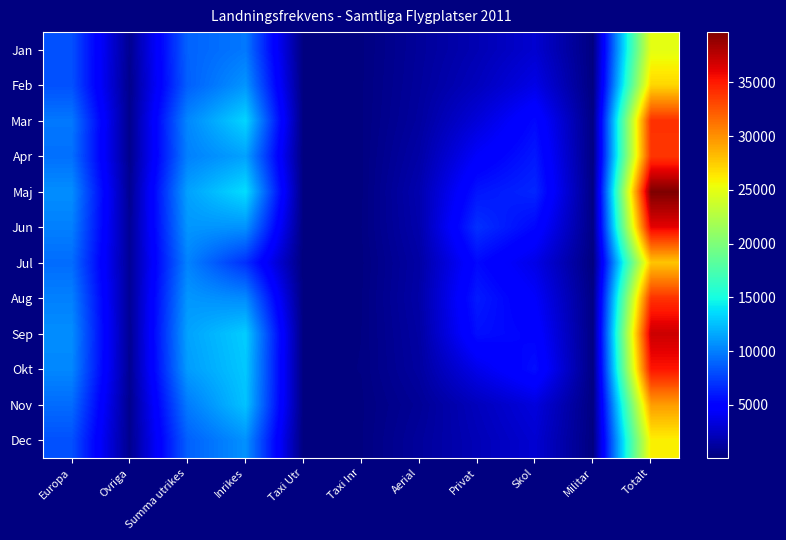

What is the total value across all series at Ovriga?

8687